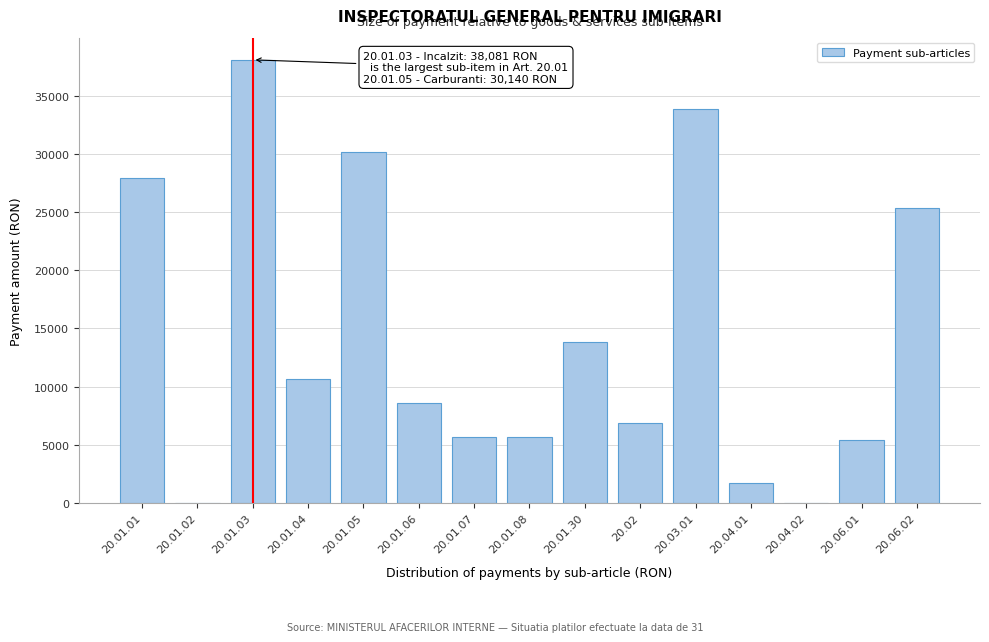

What is the sum of all values?

213753.9